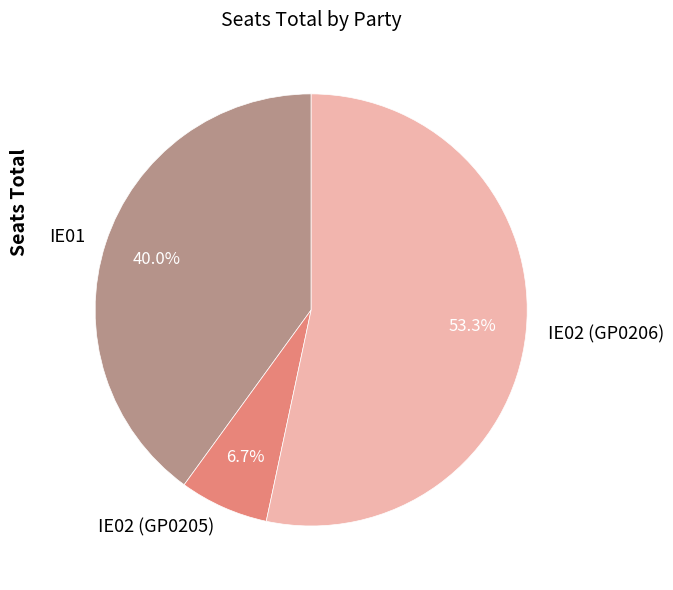

Rank the categories by value from highest to lowest.

IE02 (GP0206), IE01, IE02 (GP0205)